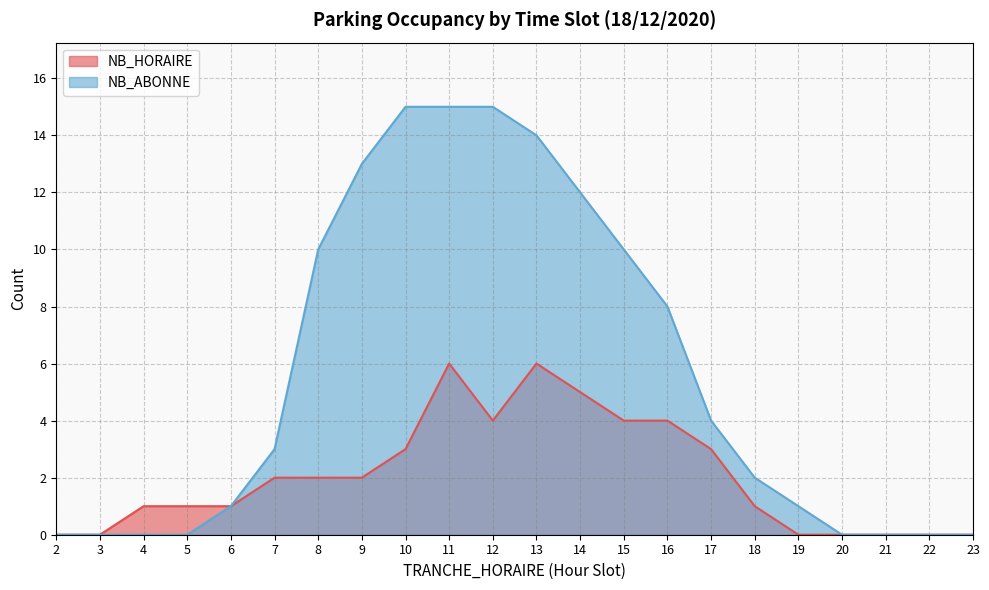

What is the total value across all series at 14?

17